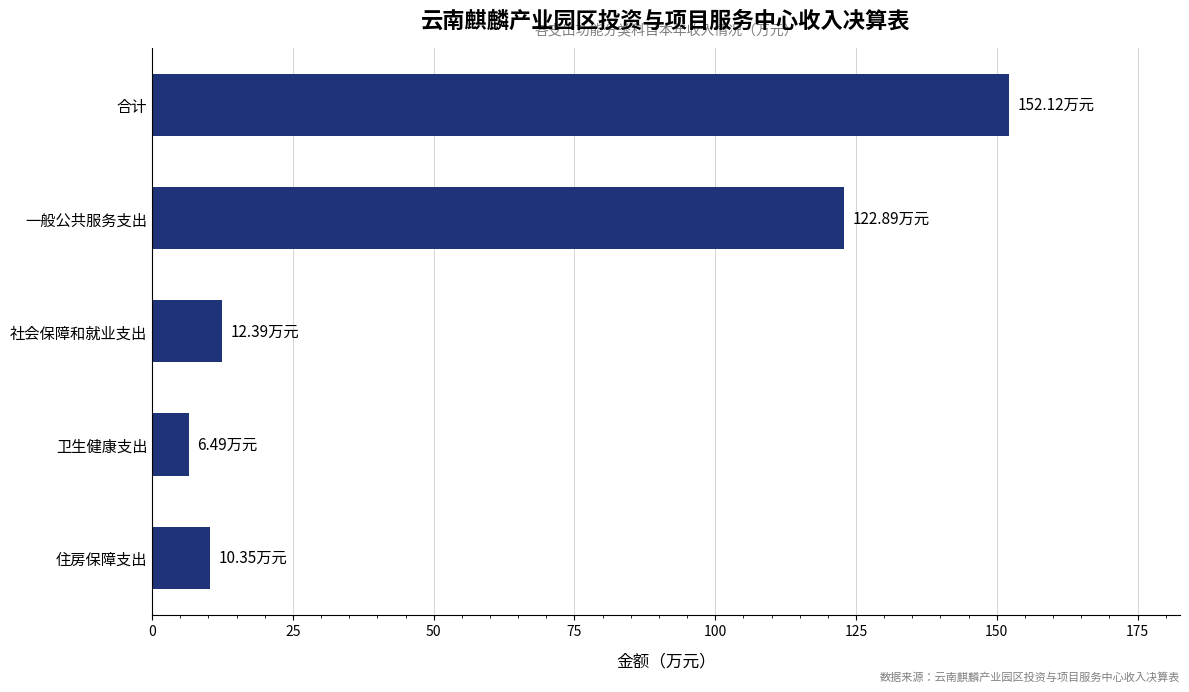

What is the label of the 3rd bar from the top?

社会保障和就业支出